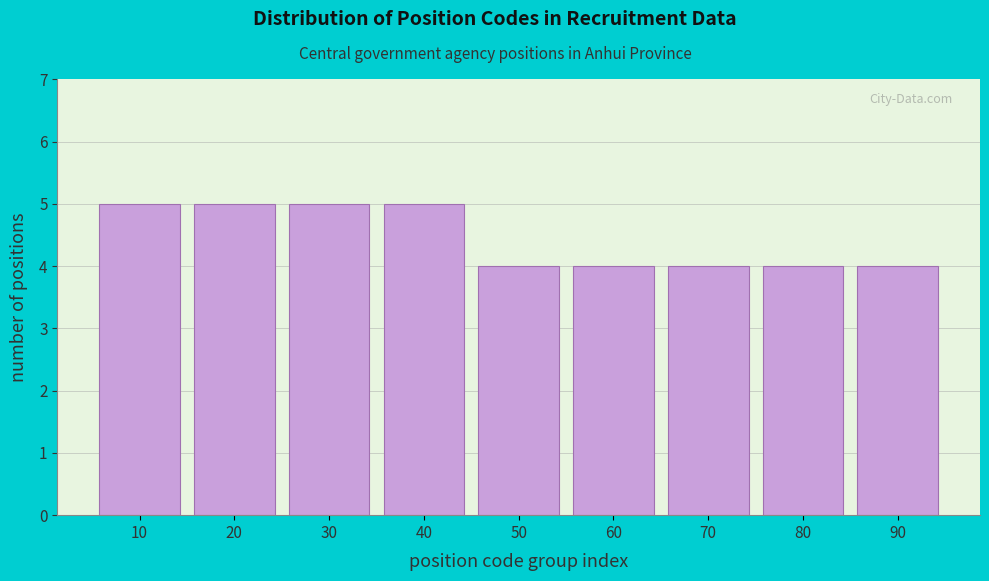

Reading left to right, extract all data points from this chart.

5	5	5	5	4	4	4	4	4